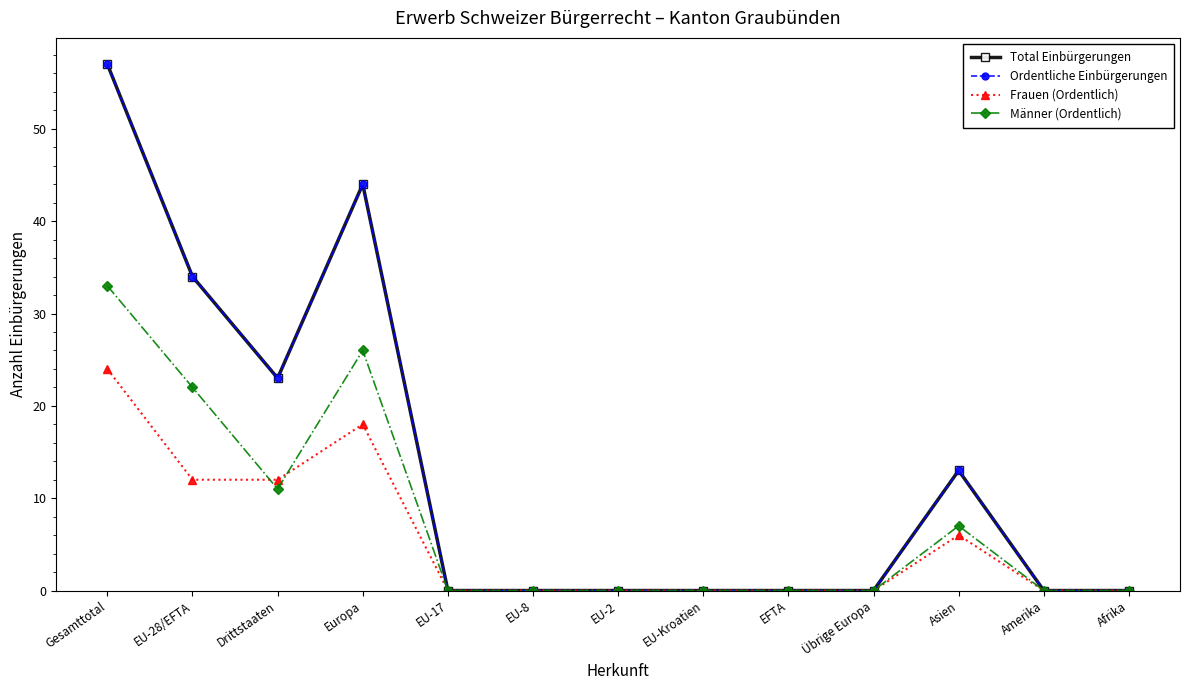

What is the label of the 8th point from the right?

EU-8